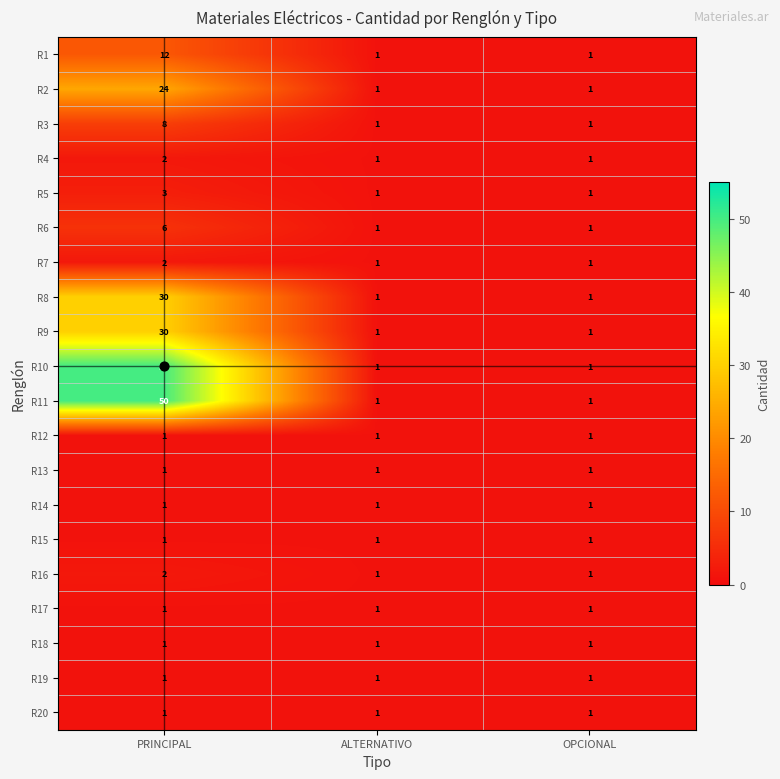

Count the number of data series in this chart.

20